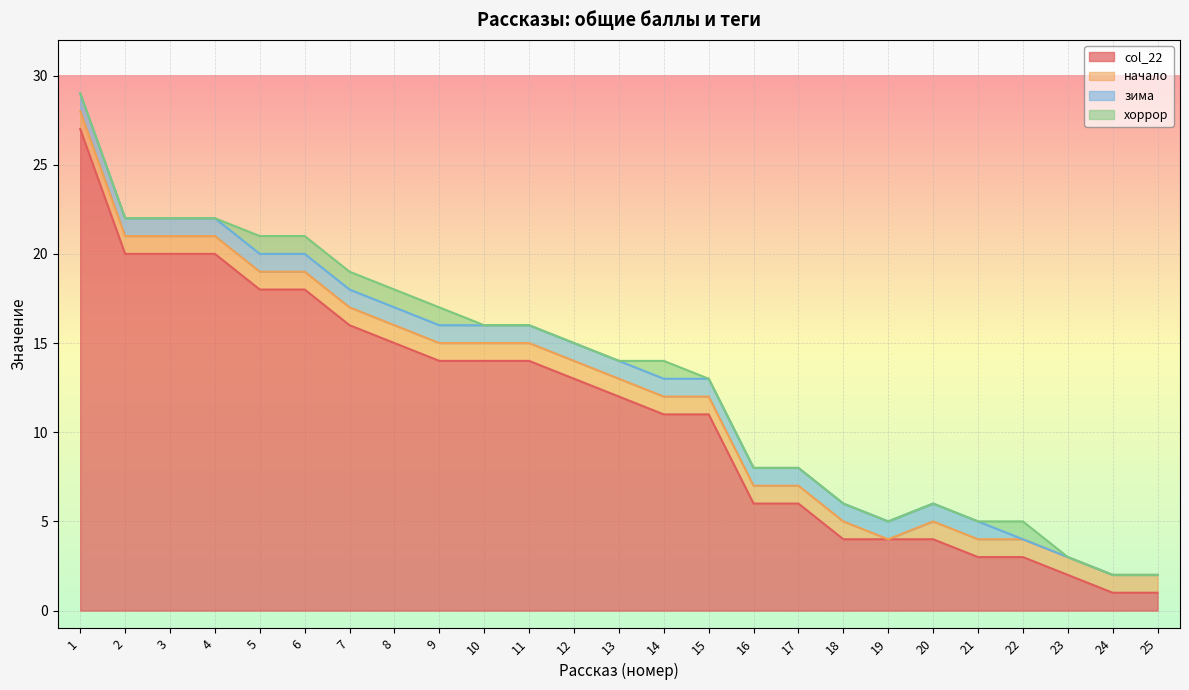

What is the sum of all зима values?

21